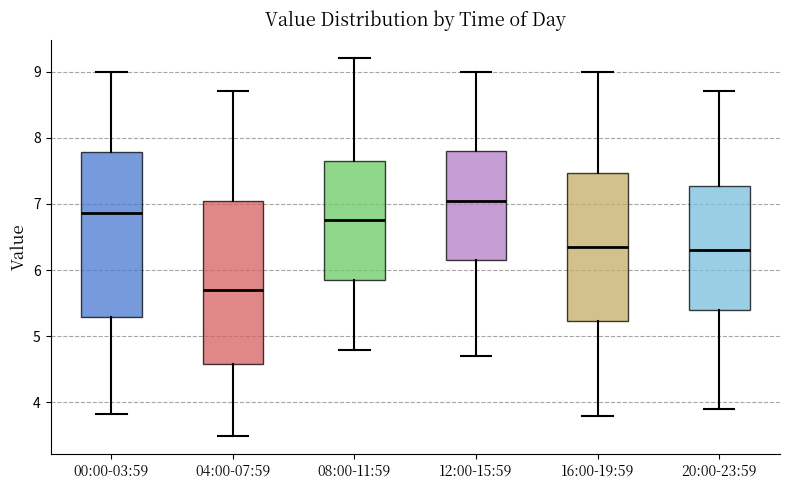

Reading left to right, transcribe this box plot: for each box, give where its median line is, the range the box spans, and where its two whiskers end, as read against the y-axis. The values are not printed on the chart, so give them approximately, as read against the axis.

00:00-03:59: median 6.9, box 5.3 to 7.8, whiskers 3.8 to 9.0
04:00-07:59: median 5.7, box 4.6 to 7.1, whiskers 3.5 to 8.7
08:00-11:59: median 6.8, box 5.9 to 7.7, whiskers 4.8 to 9.2
12:00-15:59: median 7.1, box 6.2 to 7.8, whiskers 4.7 to 9.0
16:00-19:59: median 6.4, box 5.2 to 7.5, whiskers 3.8 to 9.0
20:00-23:59: median 6.3, box 5.4 to 7.3, whiskers 3.9 to 8.7